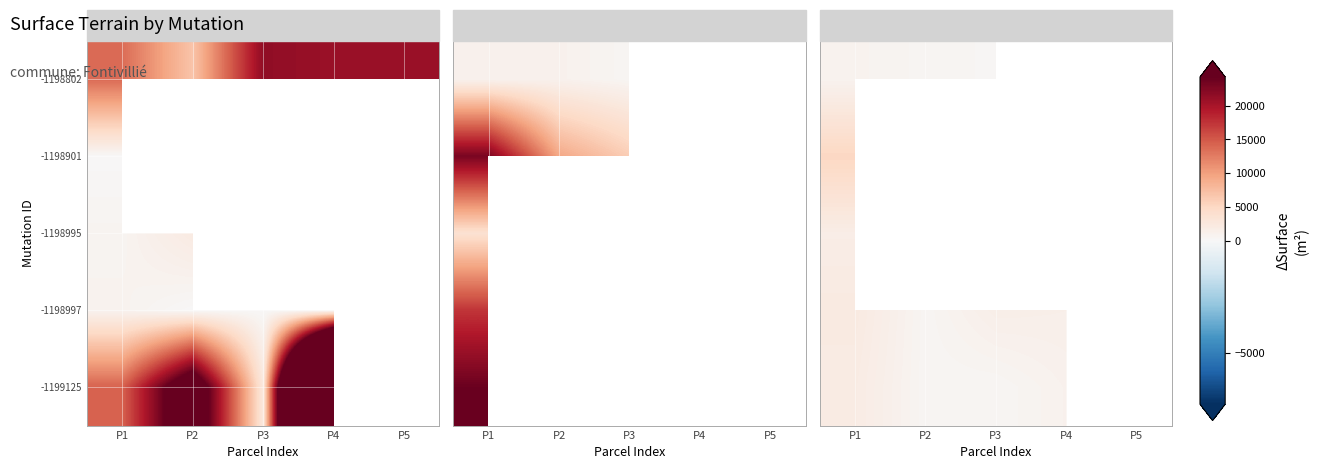

How many categories are shown in the chart?

5